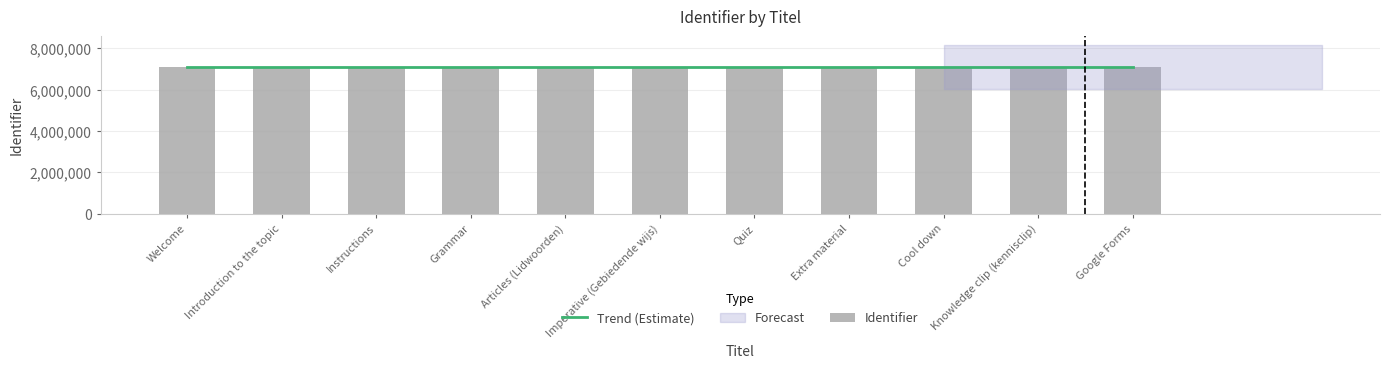

What is the label of the 7th bar from the left?

Quiz